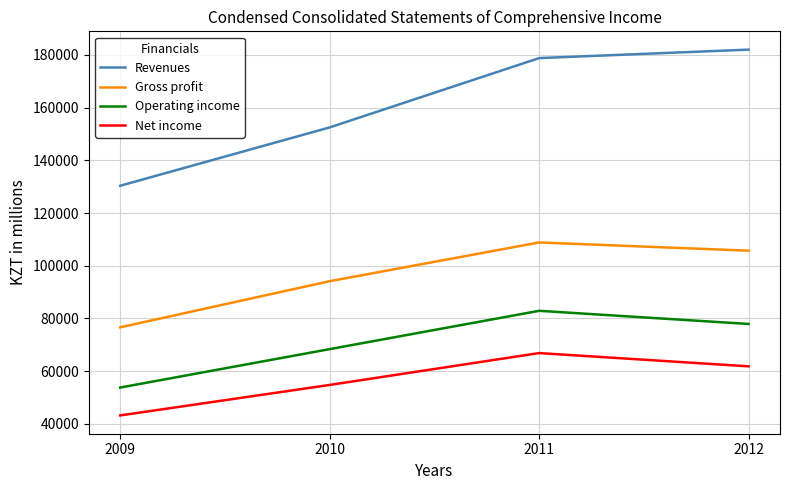

What is the difference between the Revenues values at 2011 and 2010?

26298.2